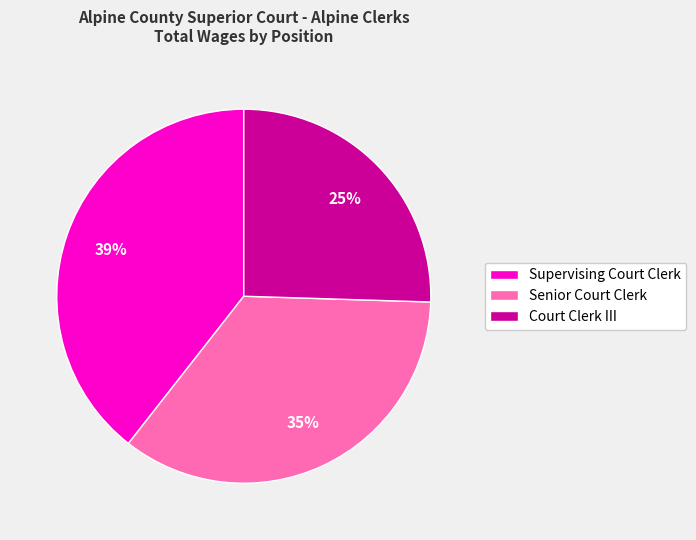

Approximately how many times larger is the value at Senior Court Clerk compared to Supervising Court Clerk?

0.9